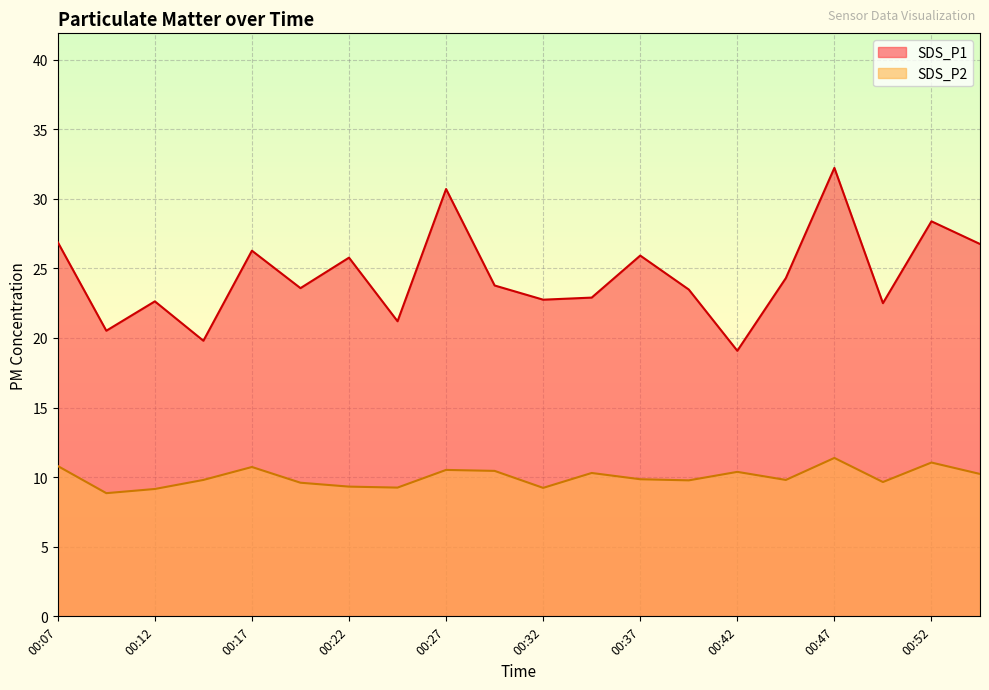

Is the value of SDS_P2 at 00:49 greater than the value of SDS_P1 at 00:39?

No